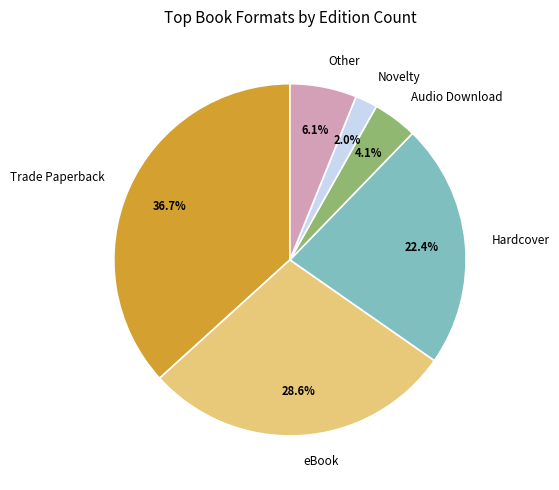

Is there any slice that represents more than half of the pie?

No